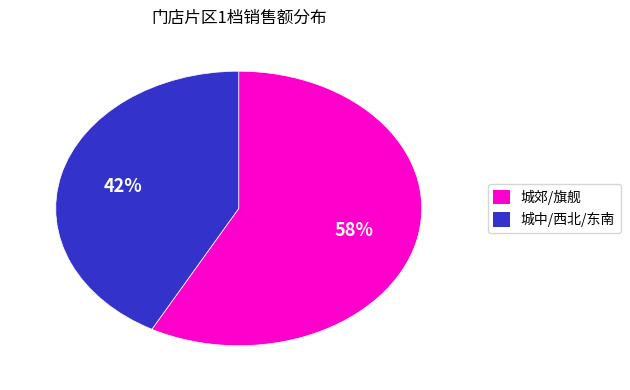

To the nearest percent, what is the difference between the largest and smallest slice percentages?

16%